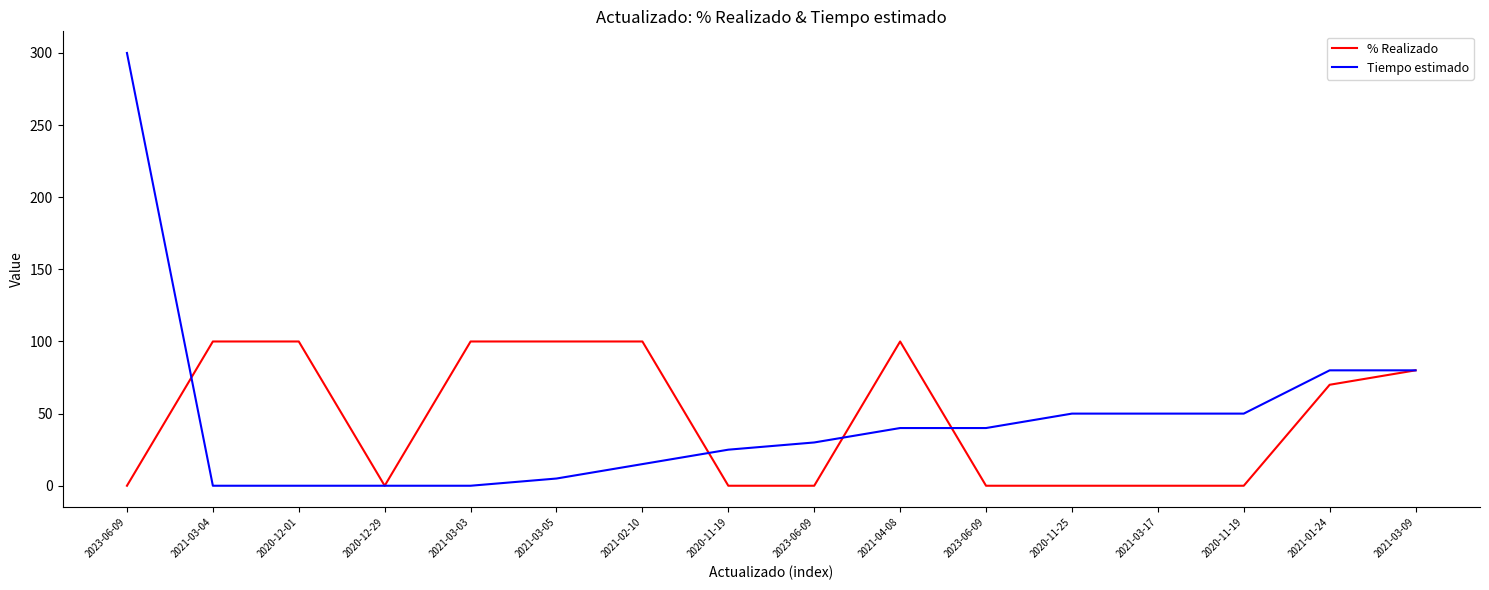

How many values in the Tiempo estimado series are below 40?

8